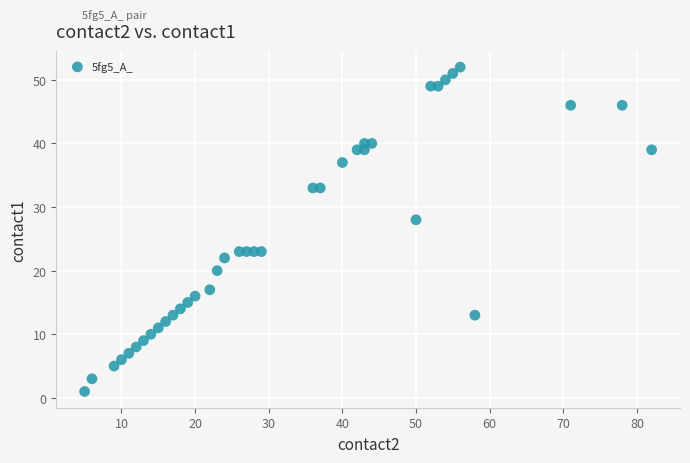

What Y value in the scatter plot is closest to 26?

28